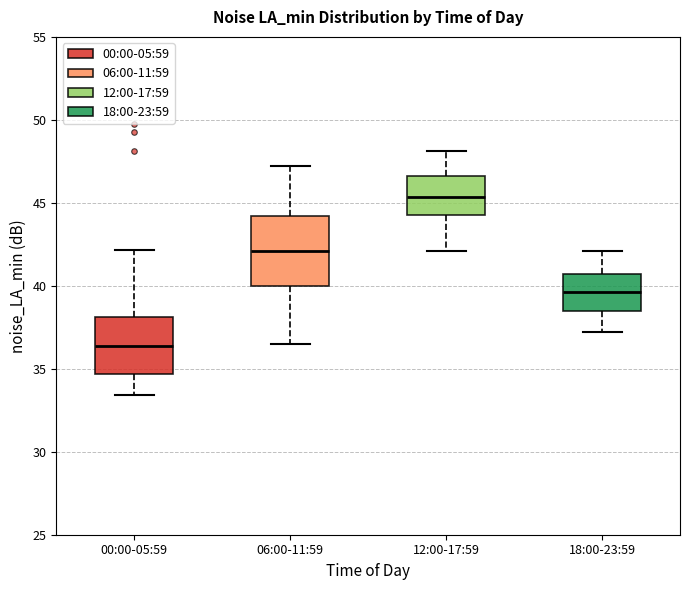

Which box is the tallest, from its lower edge to its upper edge?

06:00-11:59